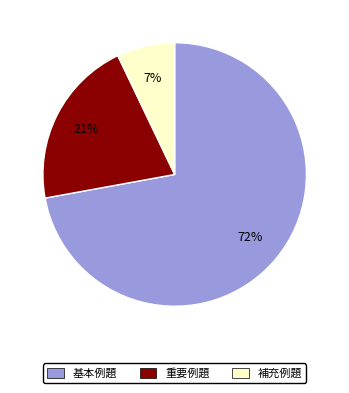

Which has a higher value, 重要例題 or 補充例題?

重要例題